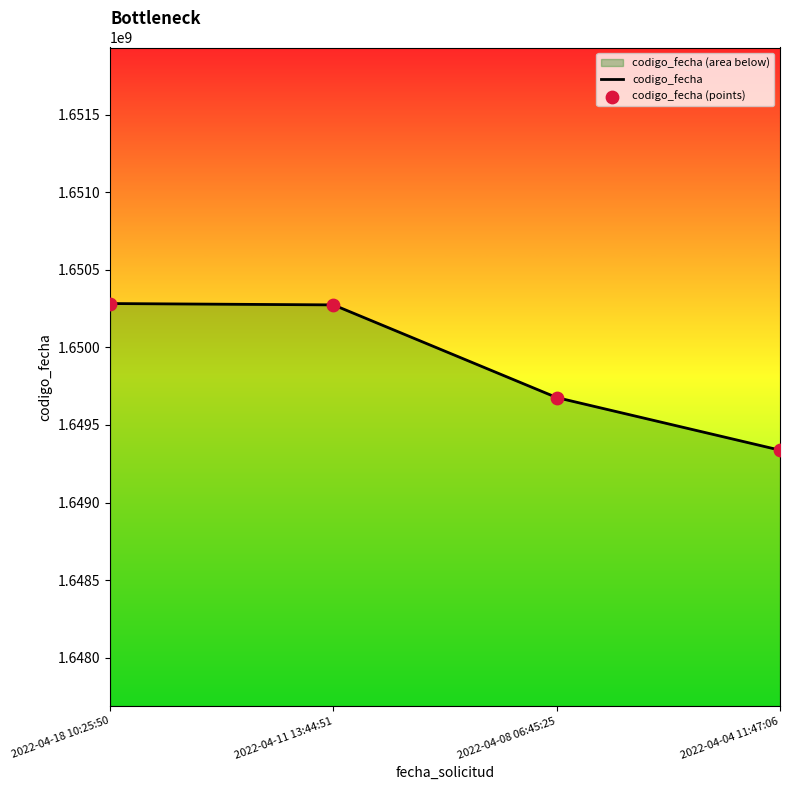

Which series reaches the maximum Y coordinate?

codigo_fecha